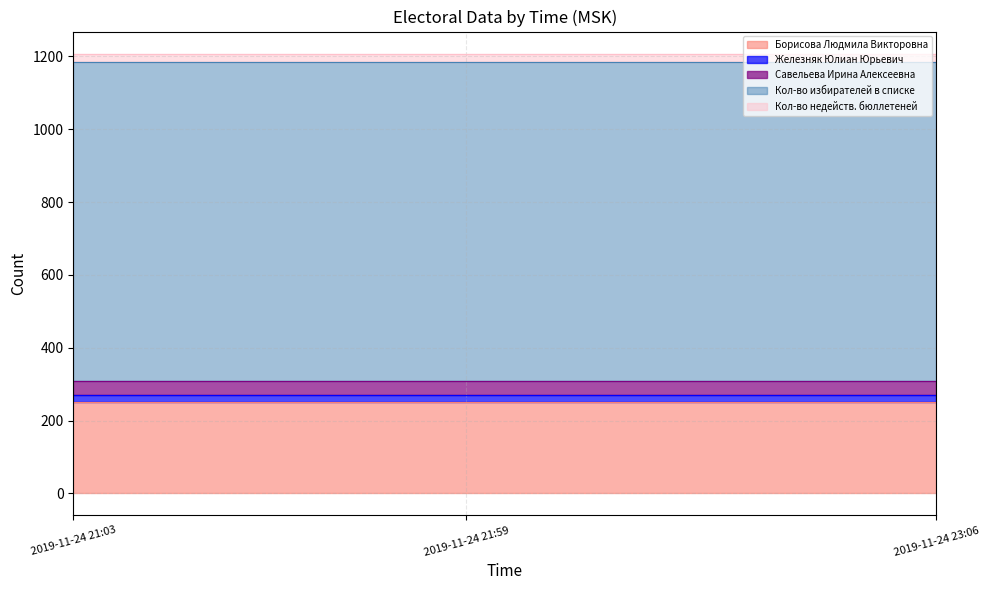

What is the label of the 2nd point from the right?

2019-11-24 21:59